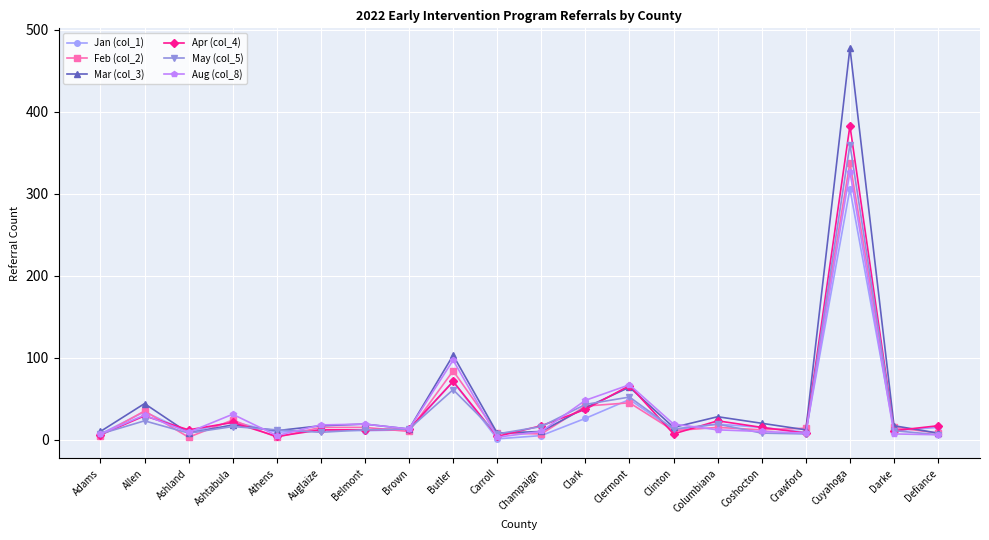

What is the label of the 6th point from the right?

Columbiana